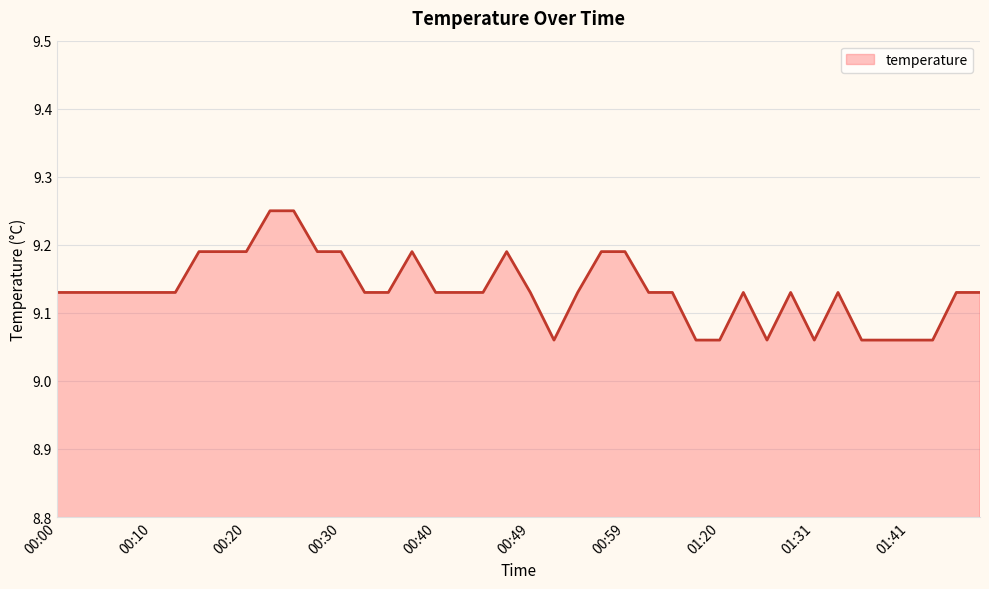

How many lines are shown in the chart?

1